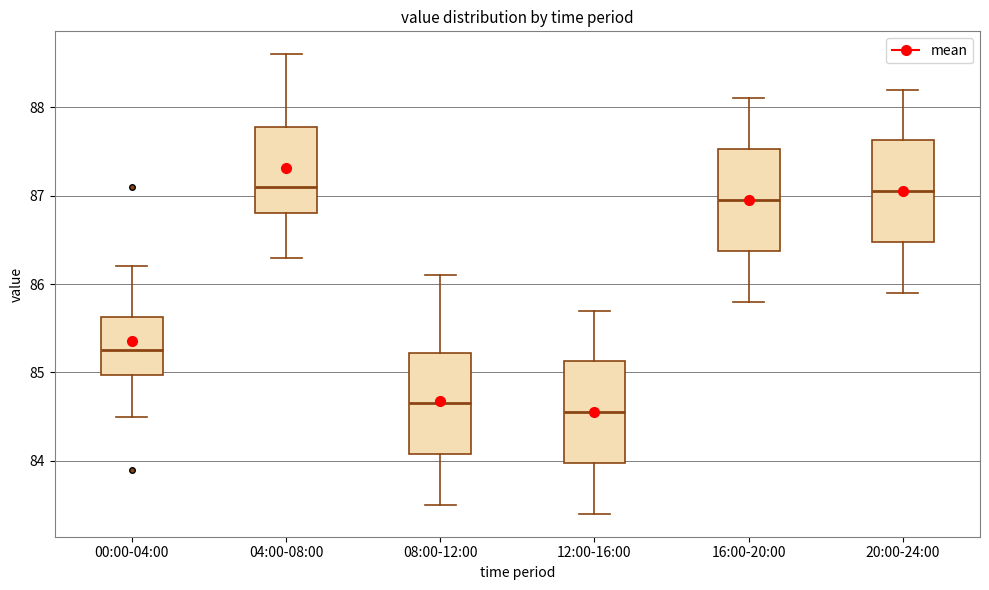

Reading left to right, read every box against the y-axis: the position of its median line, the range the box covers, and the ends of its whiskers. The values are not printed on the chart, so give them approximately, as read against the axis.

00:00-04:00: median 85.3, box 85.0 to 85.6, whiskers 84.5 to 86.2
04:00-08:00: median 87.1, box 86.8 to 87.8, whiskers 86.3 to 88.6
08:00-12:00: median 84.7, box 84.1 to 85.2, whiskers 83.5 to 86.1
12:00-16:00: median 84.6, box 84.0 to 85.1, whiskers 83.4 to 85.7
16:00-20:00: median 87.0, box 86.4 to 87.5, whiskers 85.8 to 88.1
20:00-24:00: median 87.1, box 86.5 to 87.6, whiskers 85.9 to 88.2